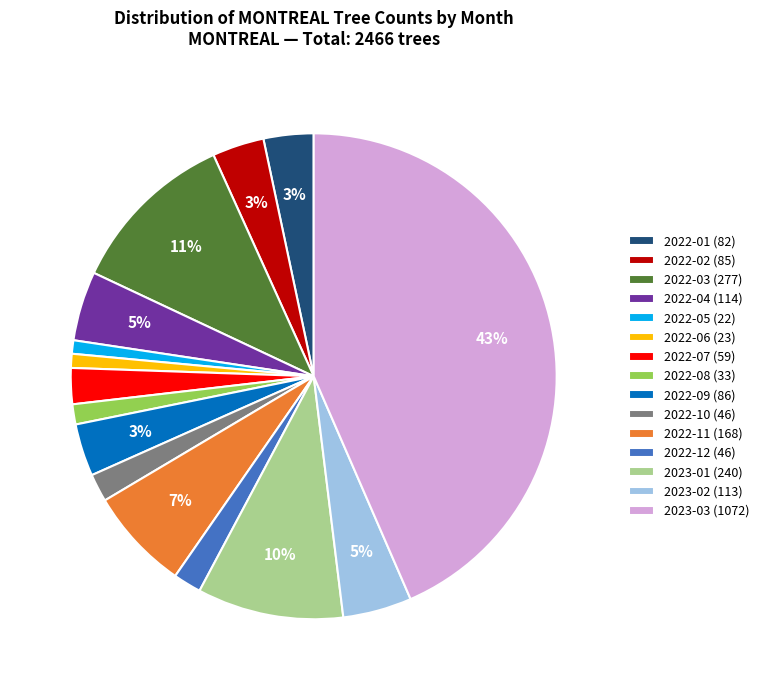

What percentage is the 2022-09 slice, to the nearest percent?

3%